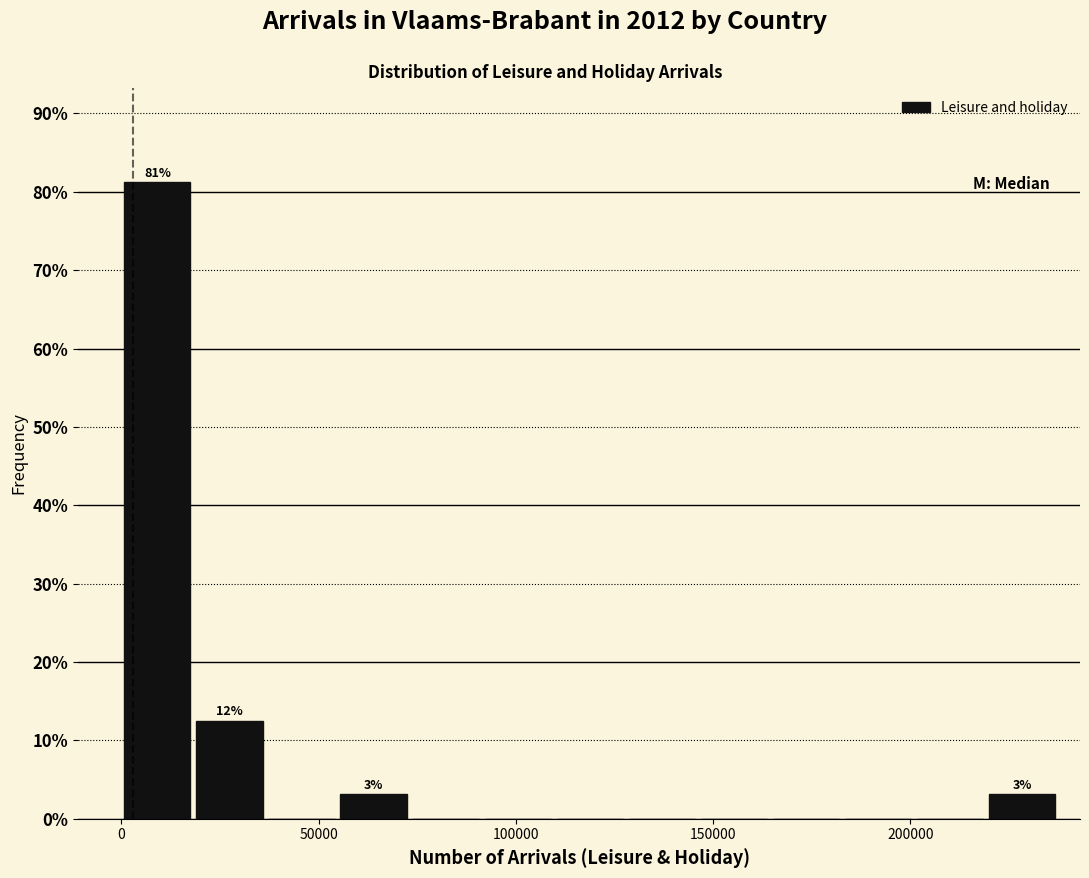

Around what value on the x-axis is the tallest bar? Give the approximate position of its centre, as read against the axis.

10000